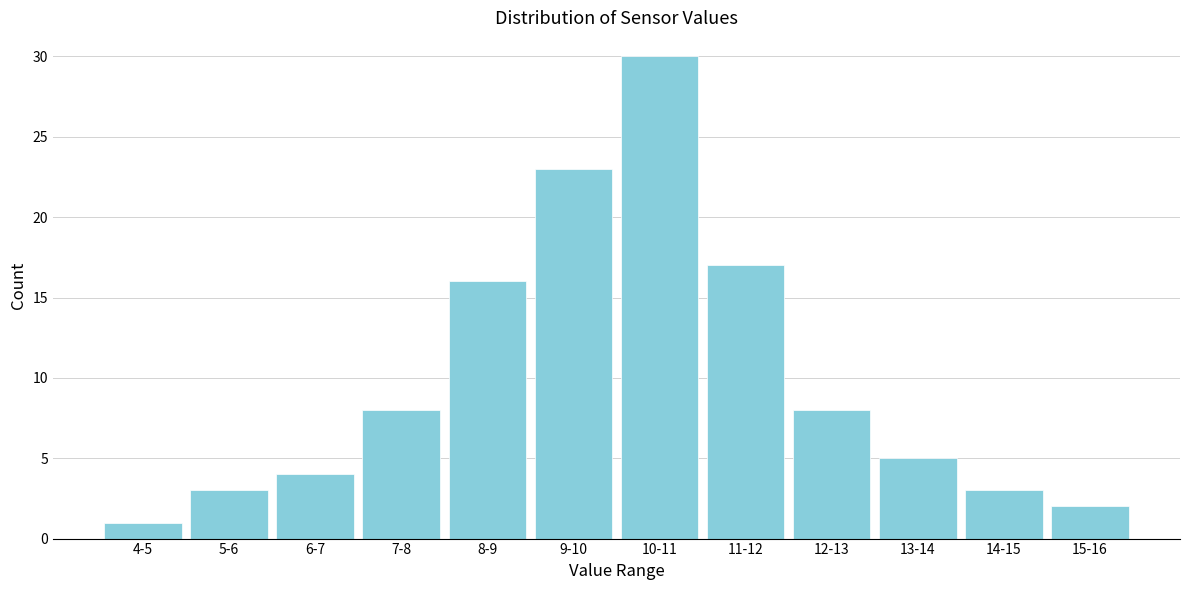

Reading left to right, transcribe all the data shown in this chart.

4-5=1	5-6=3	6-7=4	7-8=8	8-9=16	9-10=23	10-11=30	11-12=17	12-13=8	13-14=5	14-15=3	15-16=2